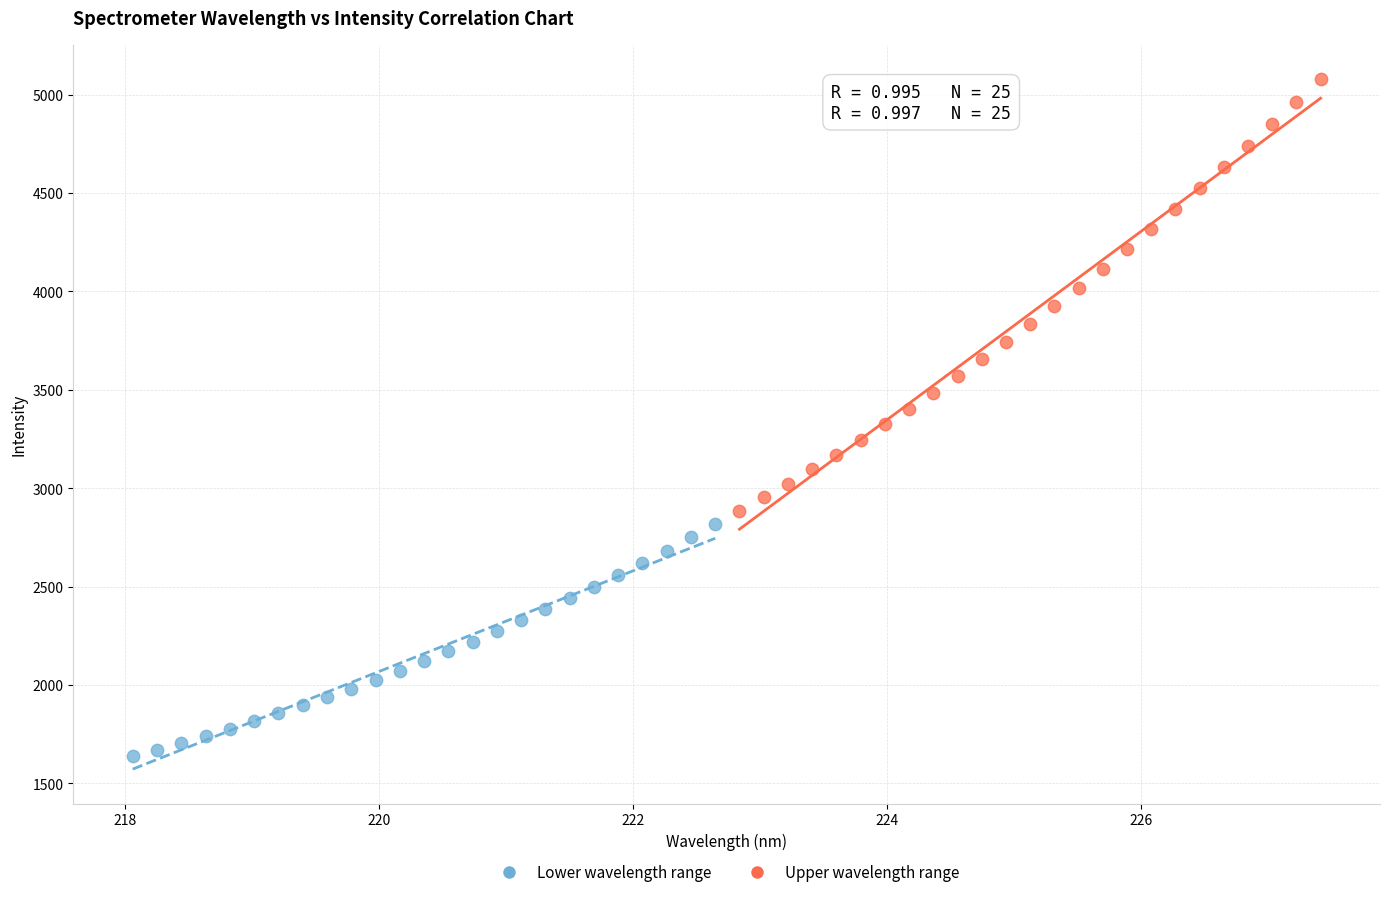

What are all the series names shown in the legend?

Lower wavelength range, Upper wavelength range